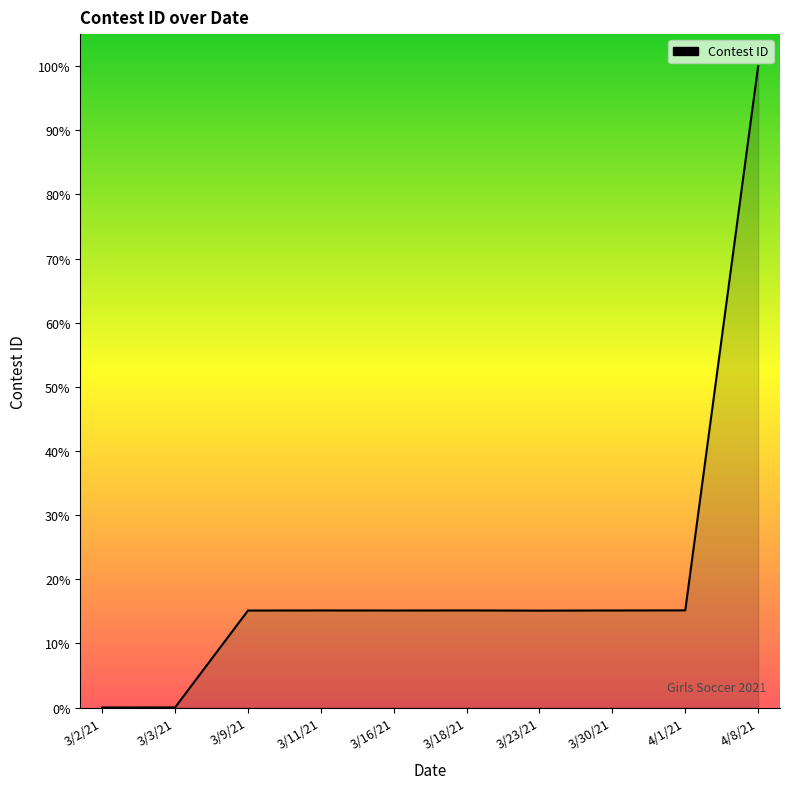

List the labels in order of value, smallest first.

3/2/21, 3/3/21, 3/23/21, 3/9/21, 3/16/21, 3/30/21, 3/11/21, 3/18/21, 4/1/21, 4/8/21